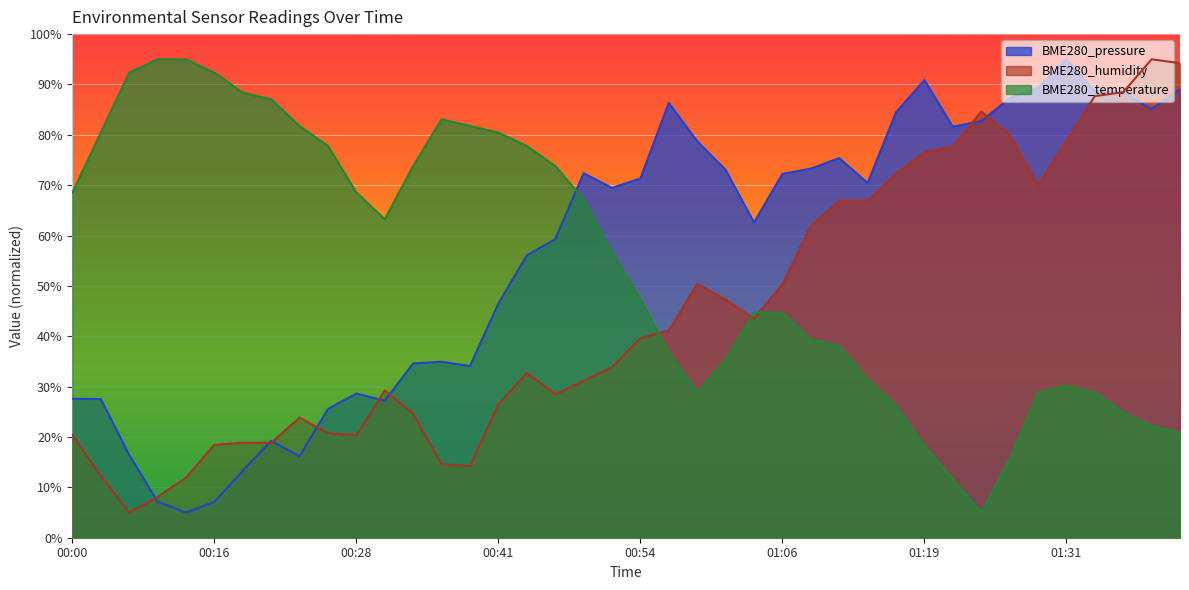

What position from the left is 01:31?

36